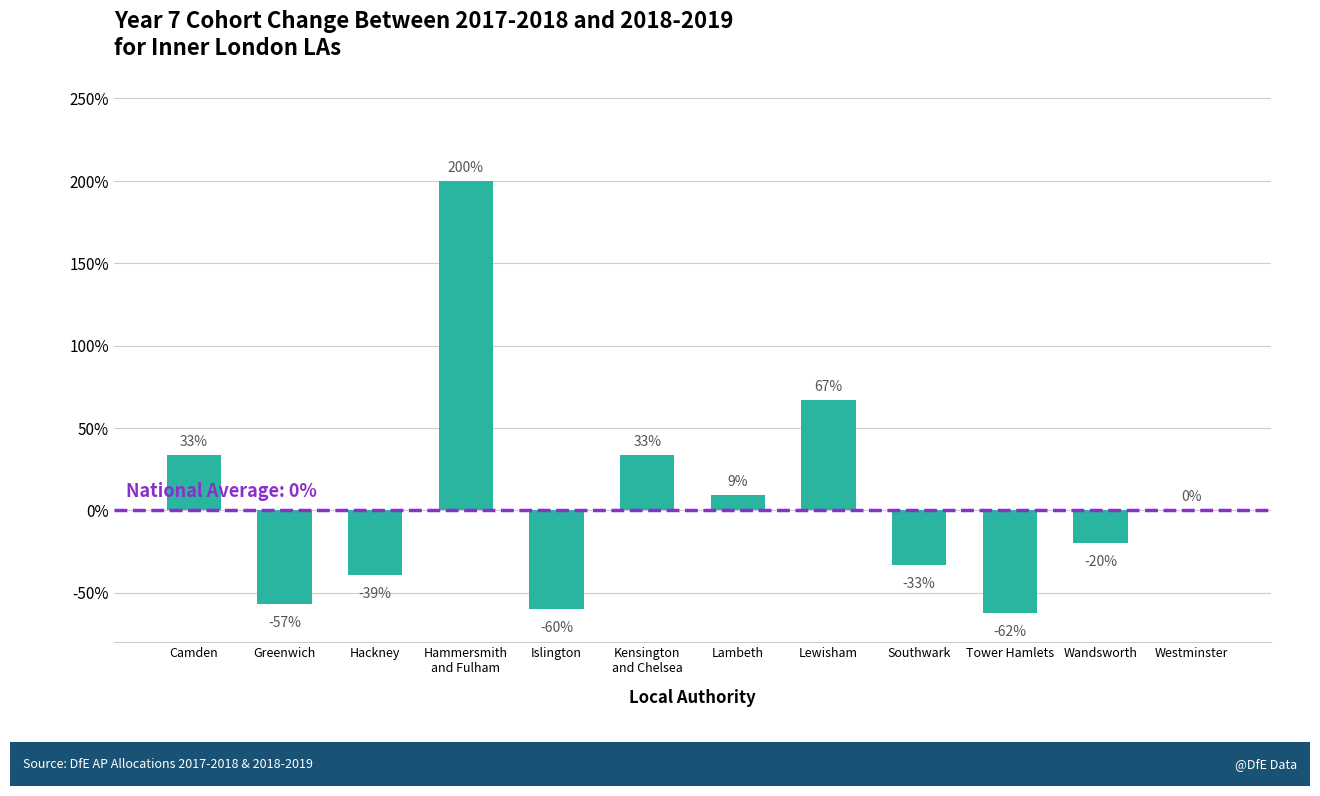

What is the label of the 10th bar from the left?

Tower Hamlets